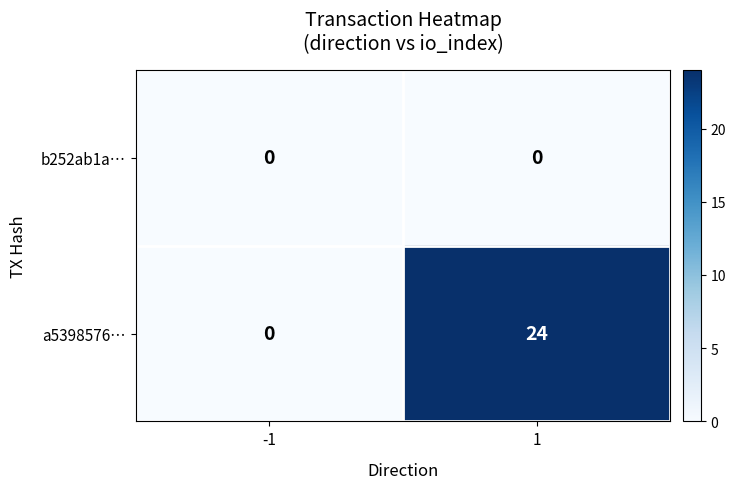

Reading left to right, list all the values displayed in this chart.

b252ab1a…: -1=0	1=0
a5398576…: -1=0	1=24